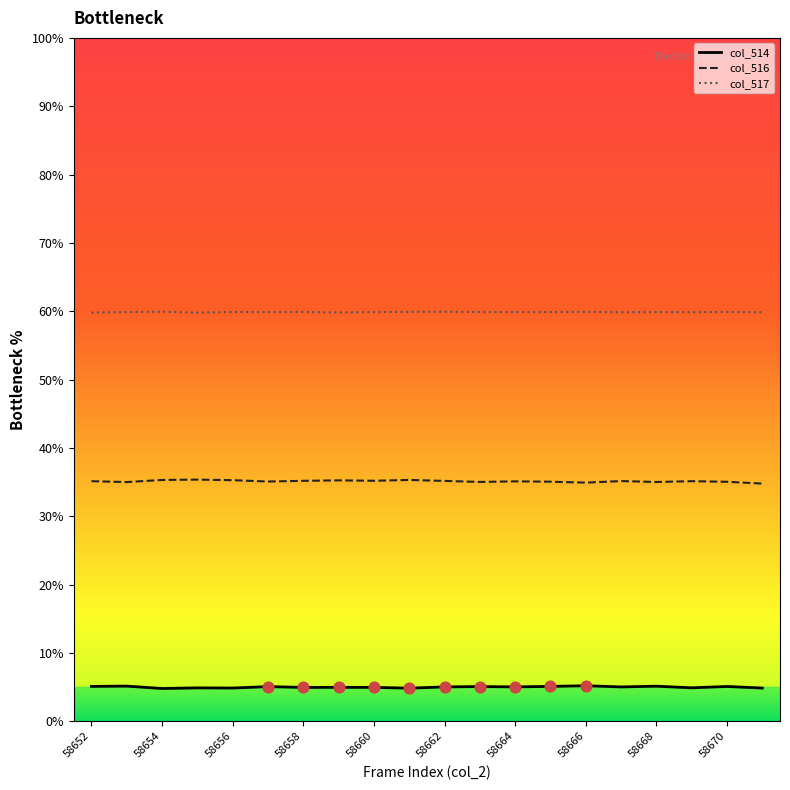

What are all the series names shown in the legend?

col_514, col_516, col_517